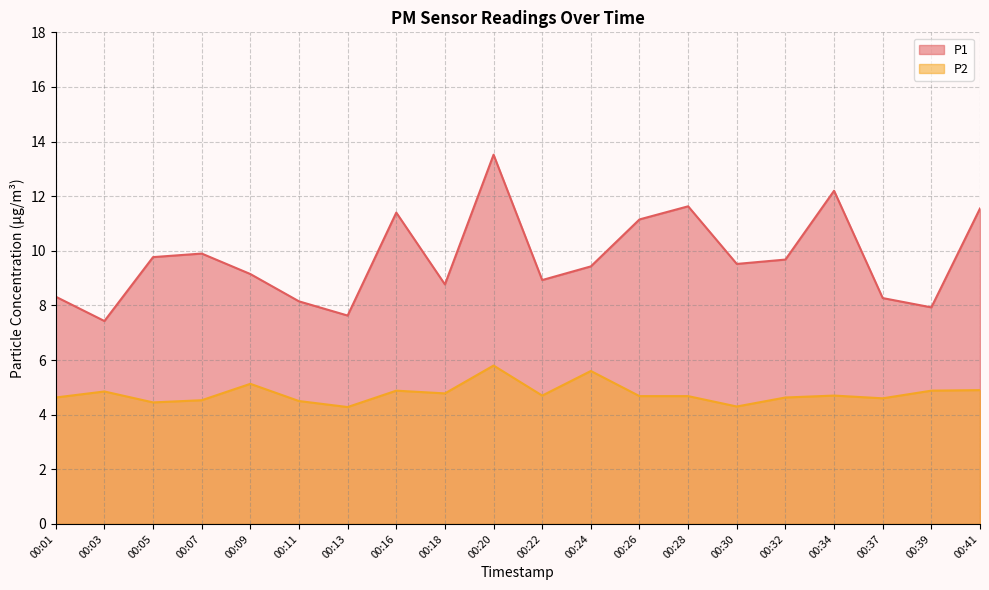

Which label corresponds to the largest value in the chart?

00:20